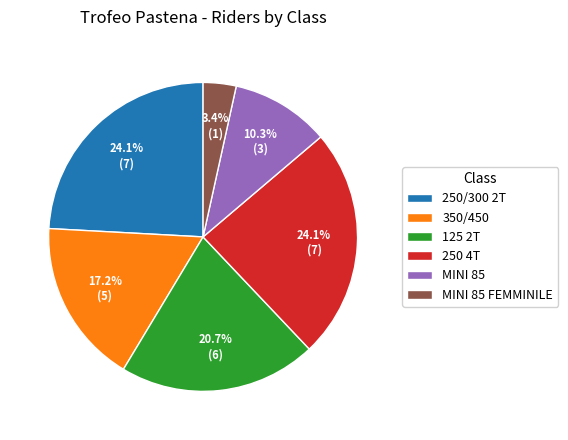

To the nearest percent, what percentage of the pie is 125 2T?

21%